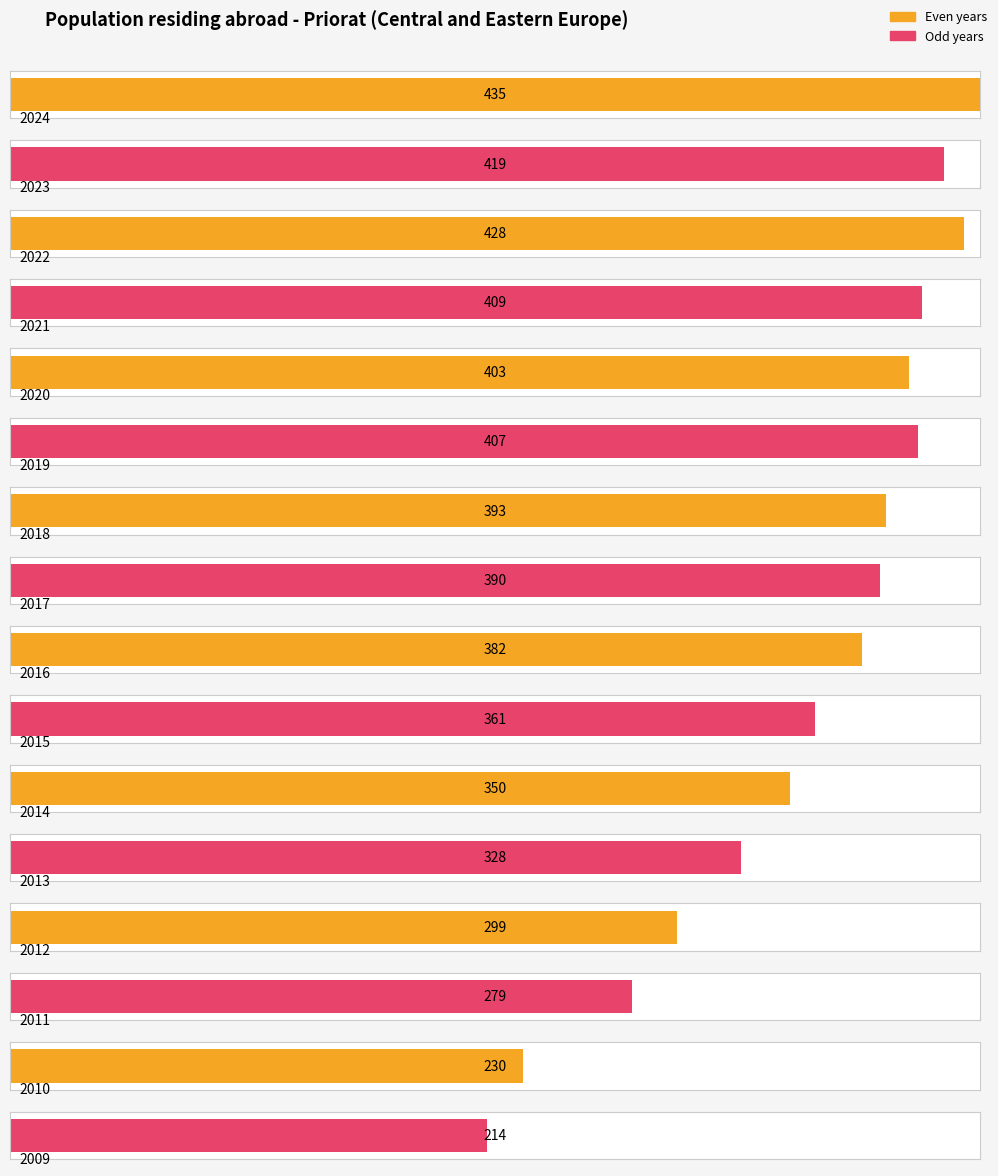

Reading left to right, transcribe all the data shown in this chart.

2024=435	2023=419	2022=428	2021=409	2020=403	2019=407	2018=393	2017=390	2016=382	2015=361	2014=350	2013=328	2012=299	2011=279	2010=230	2009=214